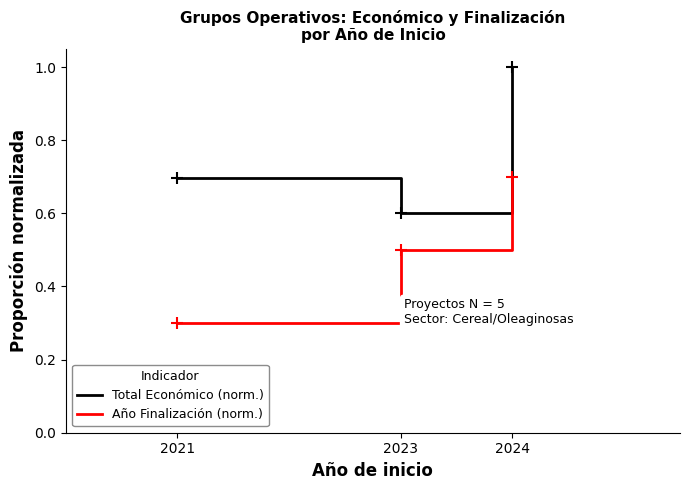

Does the chart have visible grid lines?

No